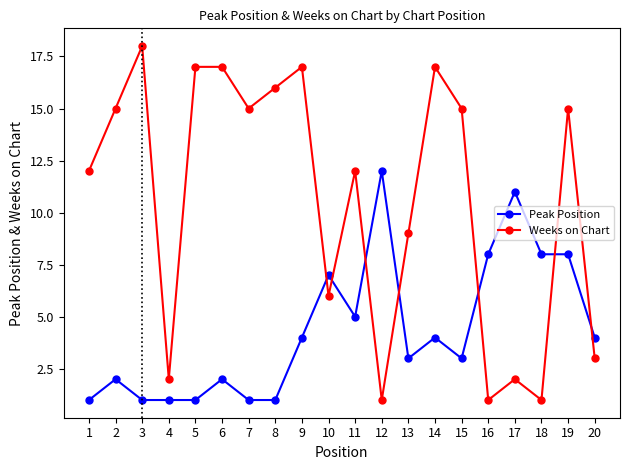

Is it true that Weeks on Chart equals 9 at 13?

True